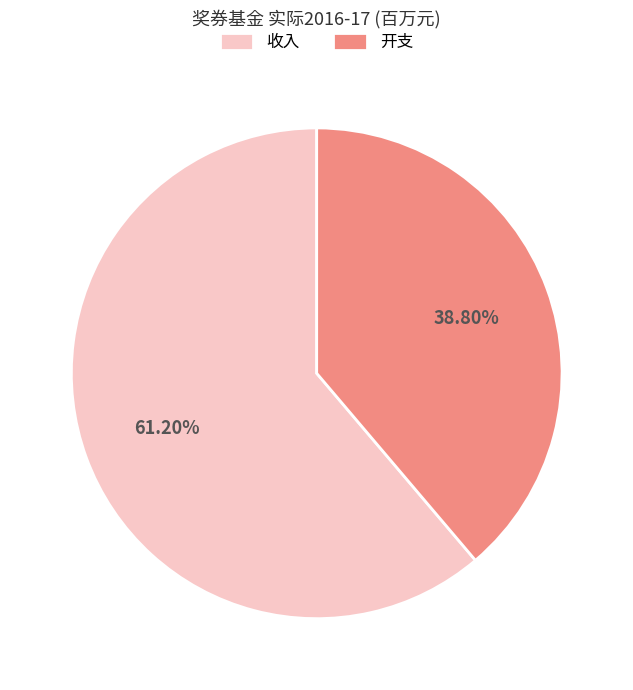

True or false: 开支 accounts for 39% of the total.

True